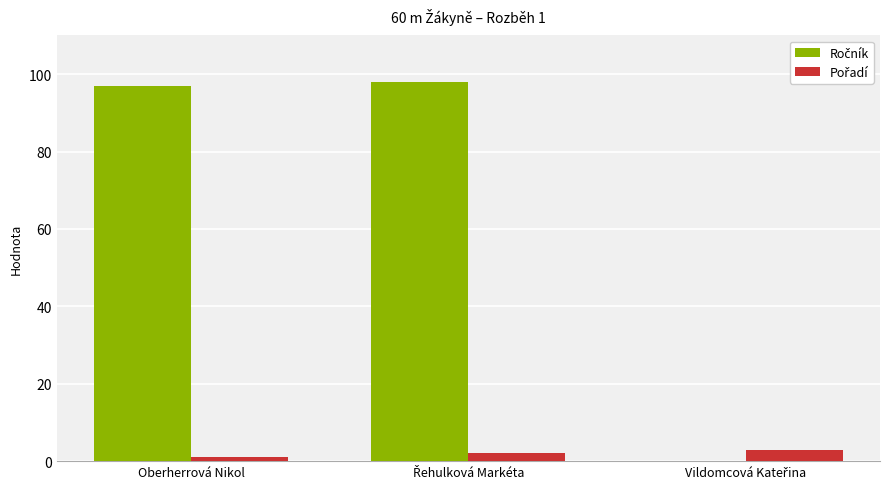

Reading left to right, extract all data points from this chart.

Ročník: Oberherrová Nikol=97	Řehulková Markéta=98	Vildomcová Kateřina=0
Pořadí: Oberherrová Nikol=1	Řehulková Markéta=2	Vildomcová Kateřina=3